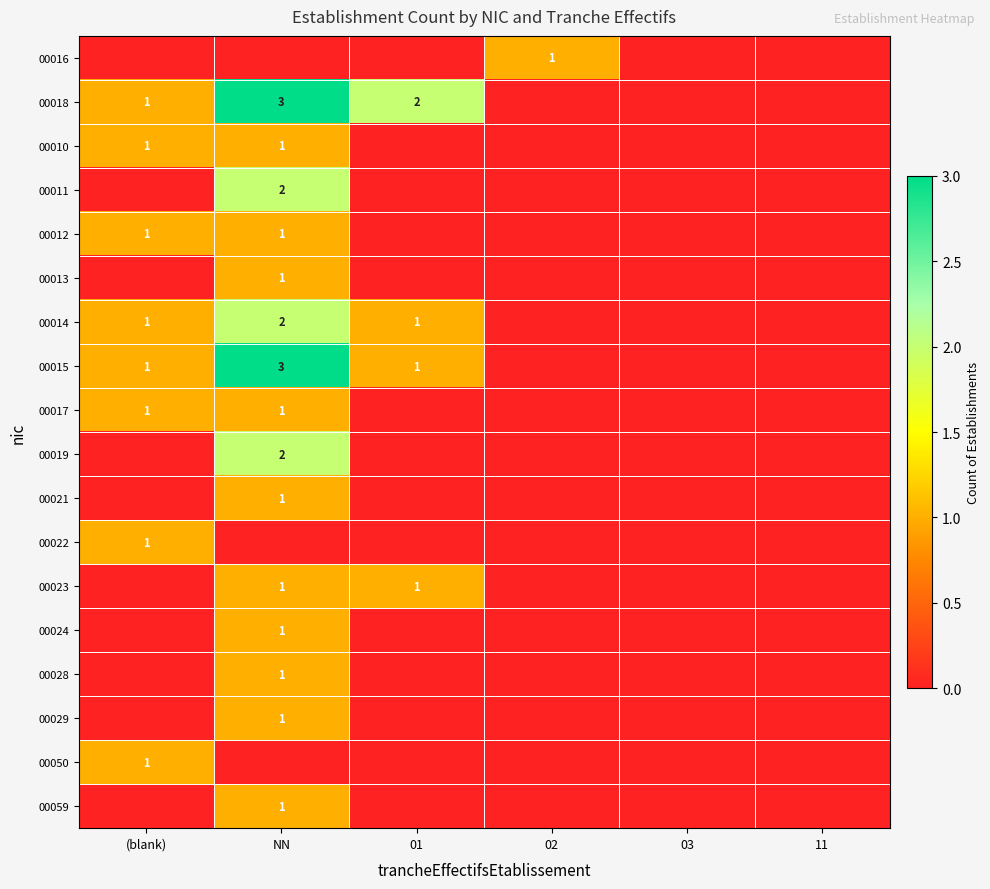

What is the greatest value displayed?

3